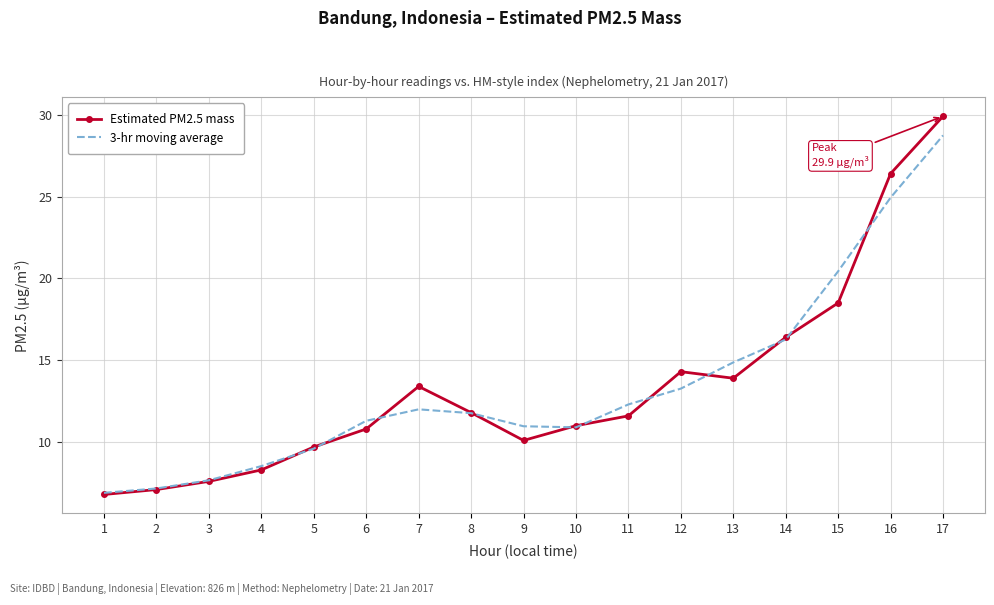

List the series in order of their peak value, lowest first.

3-hr moving average, Estimated PM2.5 mass